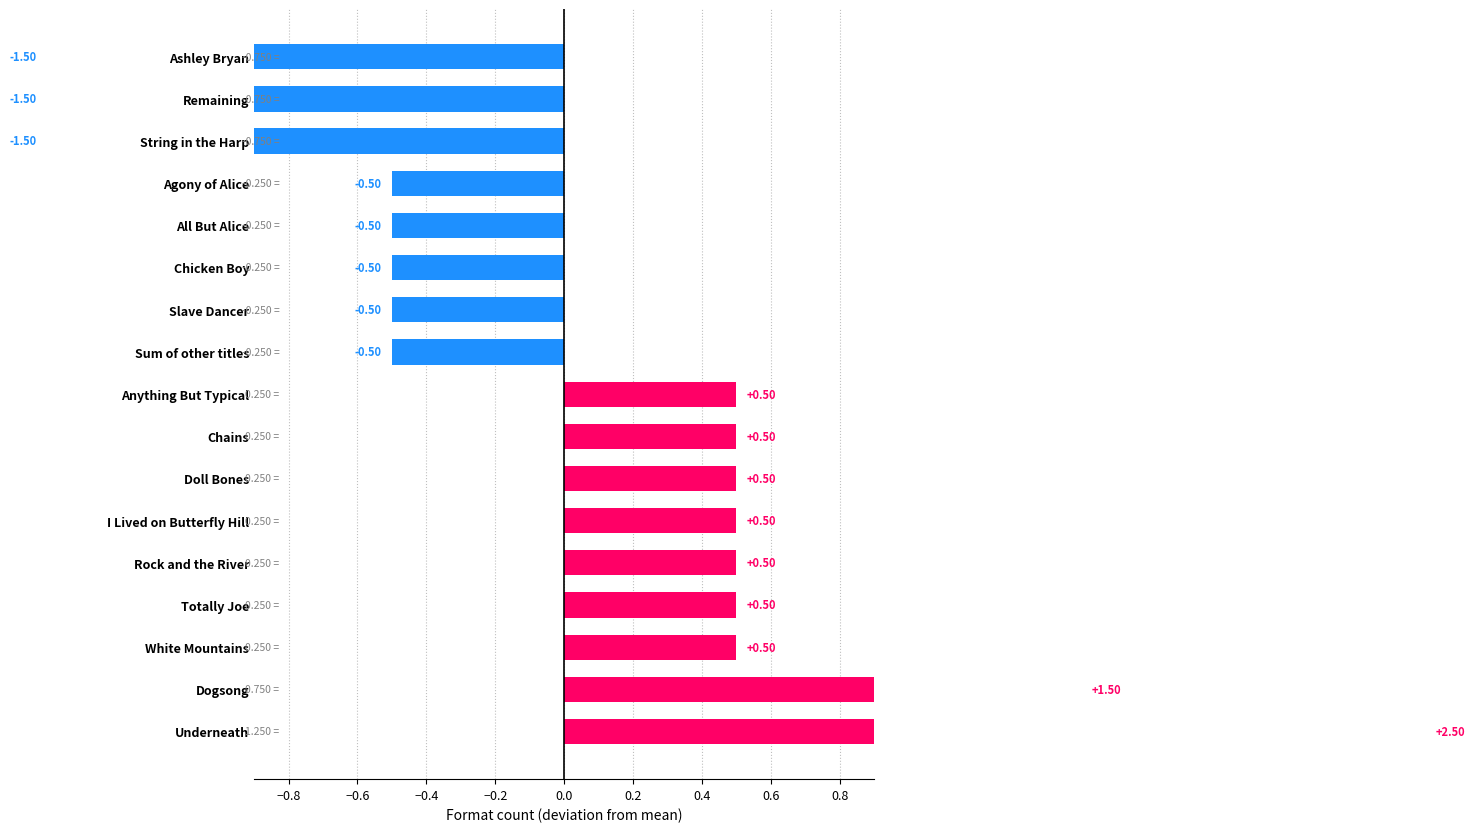

How many values are between 0 and 1?

7